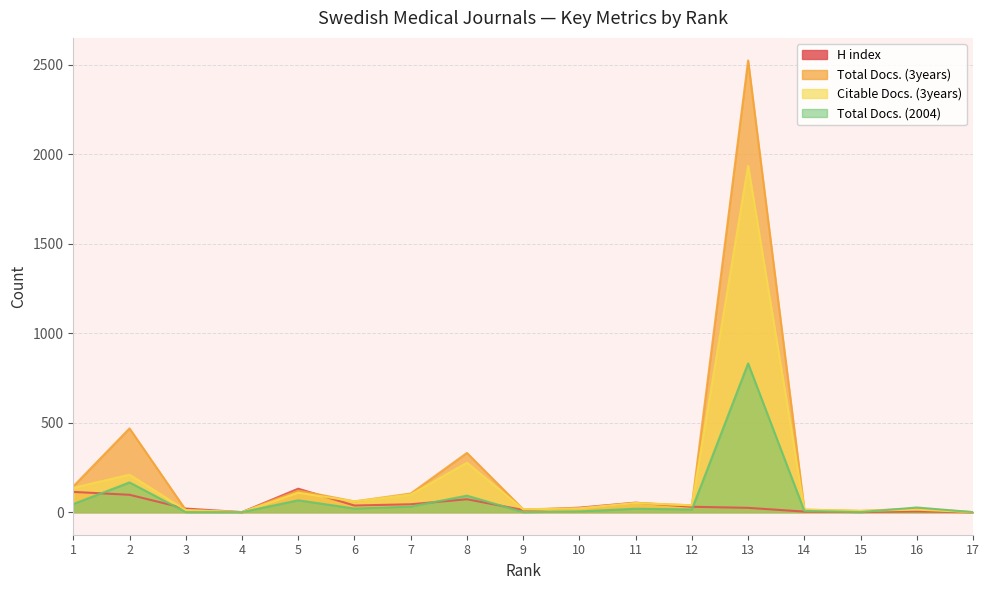

The H index series shows -52 at 4. True or false?

False